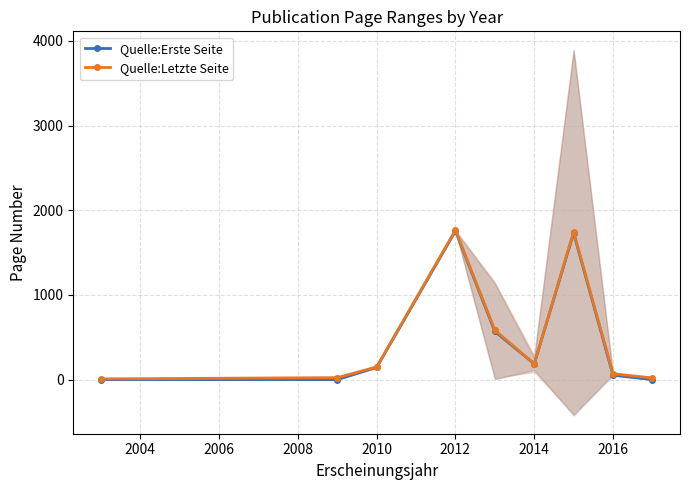

The value of Quelle:Letzte Seite at 2012 is 1766.0. True or false?

True